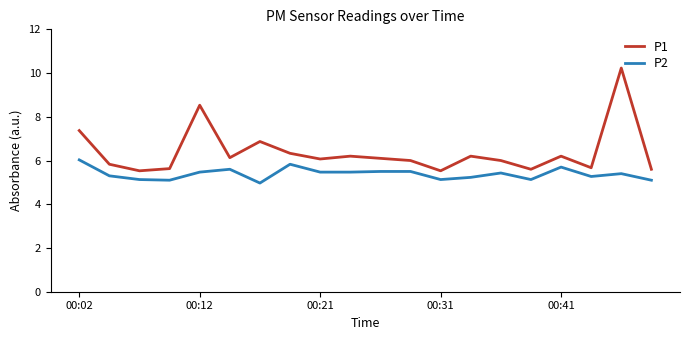

What is the difference between the maximum and minimum values in the P1 series?

4.7